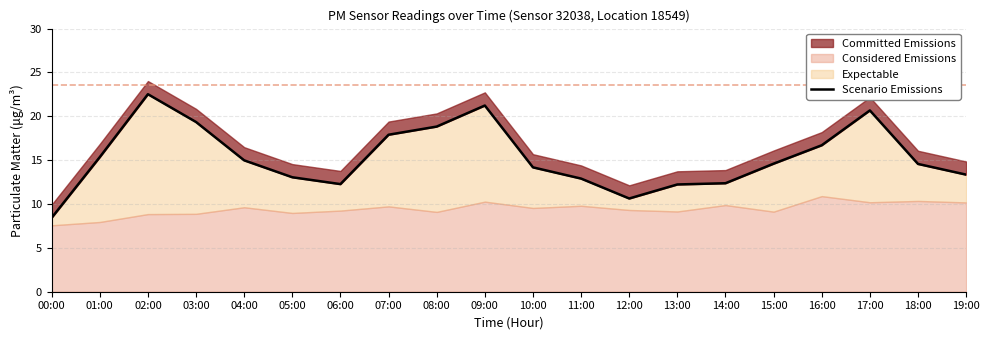

How many interior local peaks (higher than both neighbors) does the data have?

3